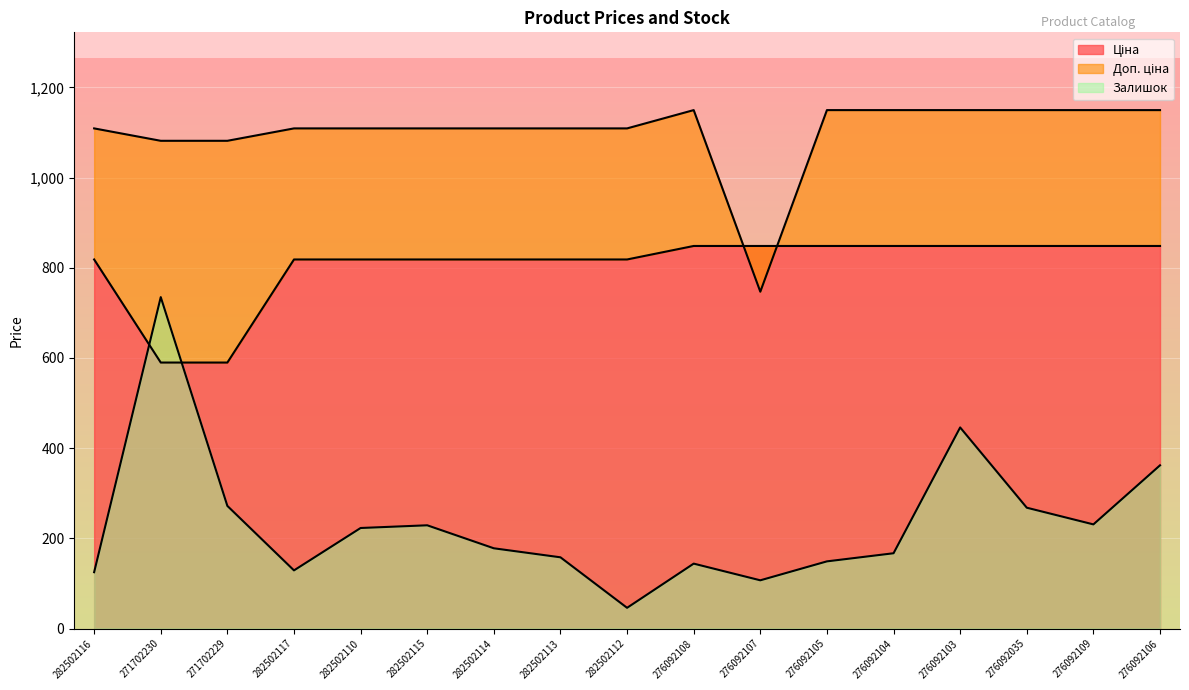

True or false: Залишок and Доп. ціна intersect in this chart.

False